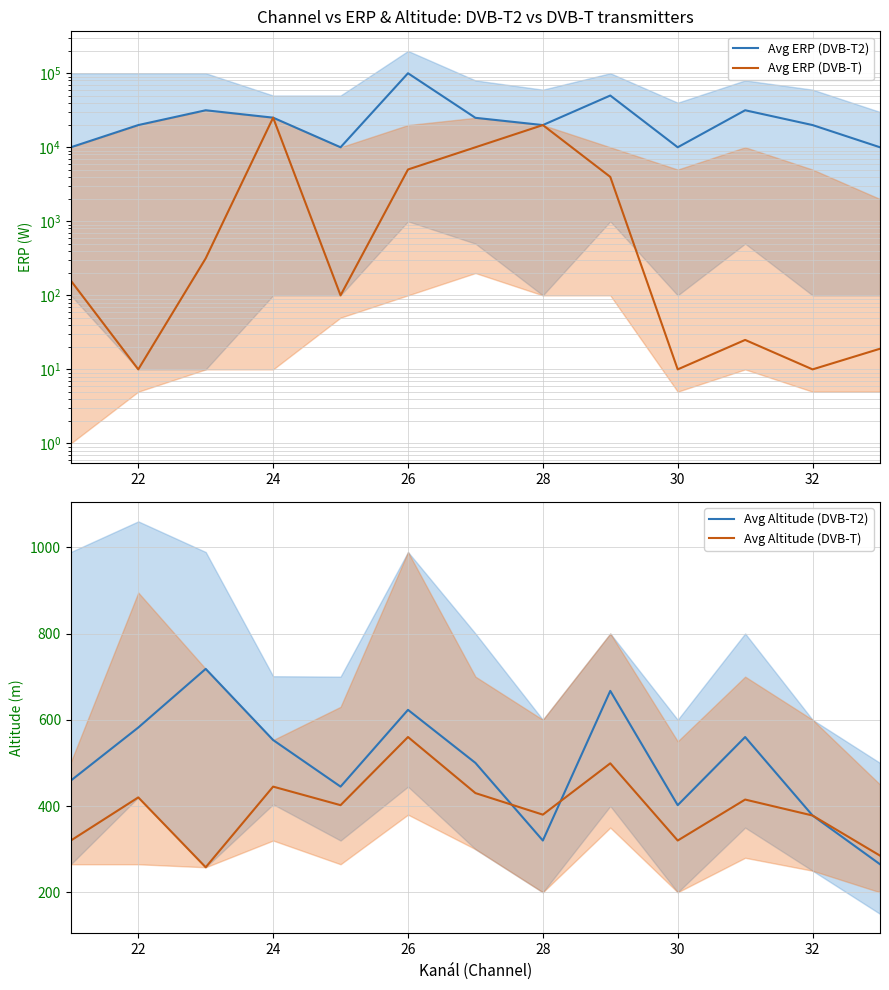

What is the lowest value of the Avg Altitude (DVB-T) series?

258